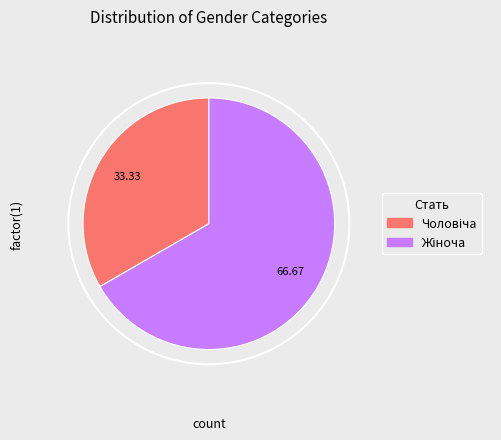

Is there a majority slice in this chart?

Yes